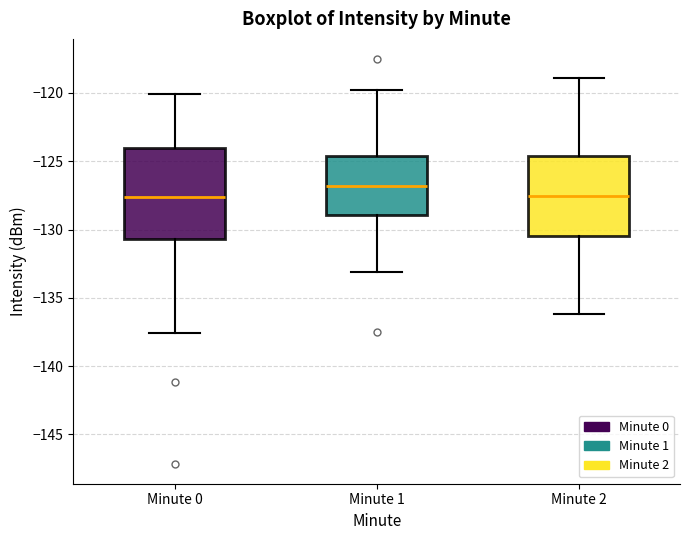

Where does the upper whisker of the box for Minute 0 end on the y-axis? The values are not printed on the chart, so give them approximately, as read against the axis.

-120.0